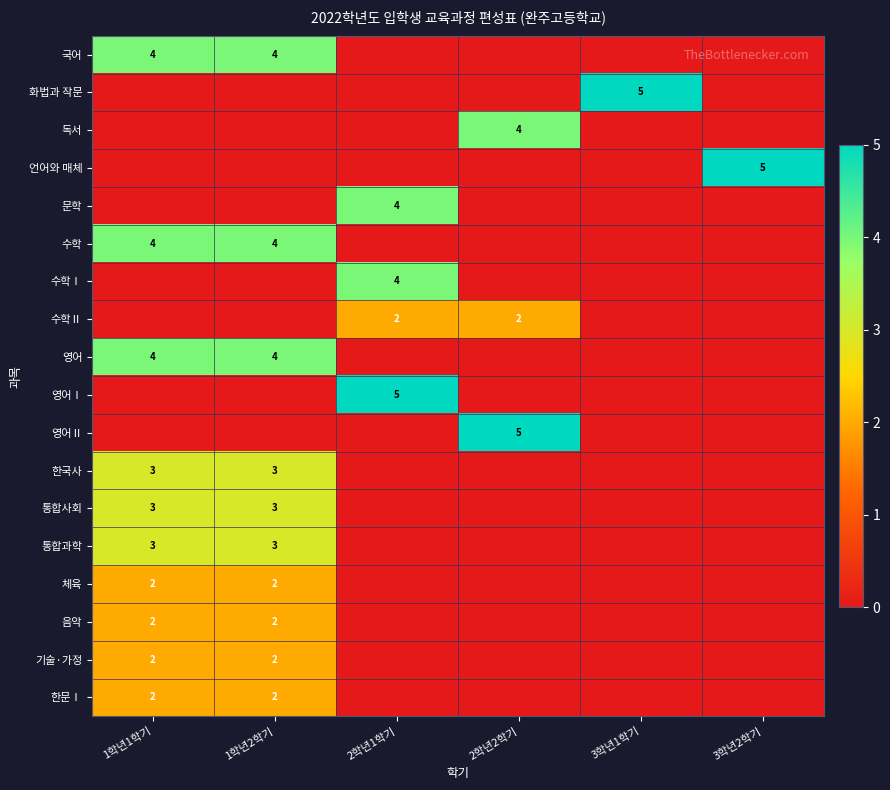

True or false: 영어 has a value of 4 at 1학년1학기.

True